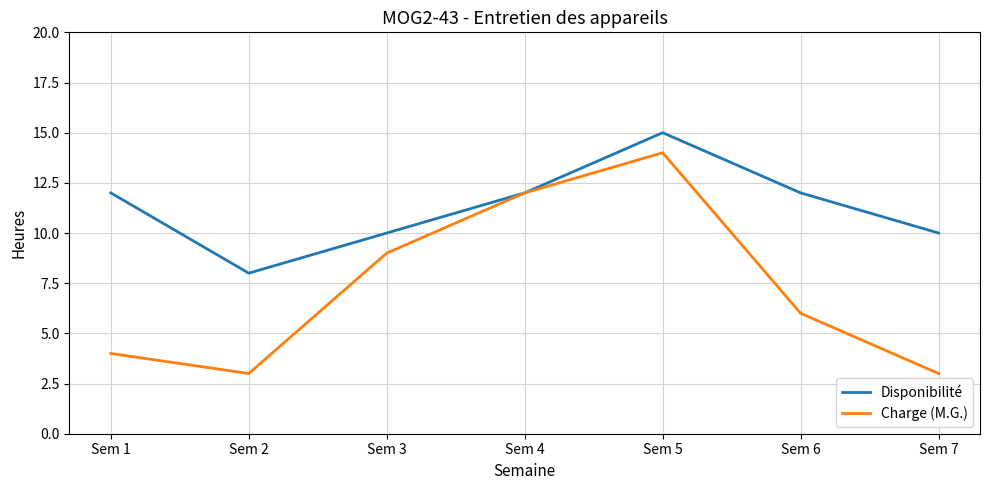

Rank the series by their average value, from highest to lowest.

Disponibilité, Charge (M.G.)